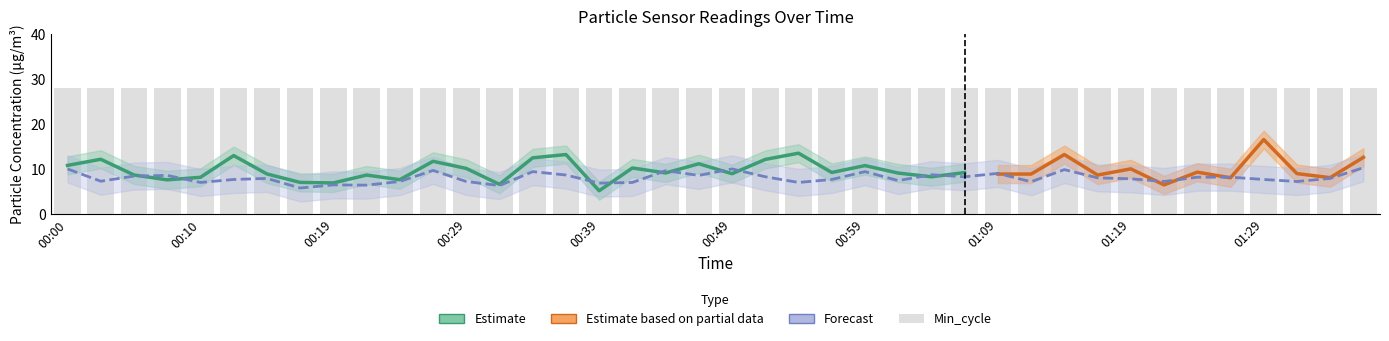

At which label does SDS_P1_upper first exceed 11?

00:00